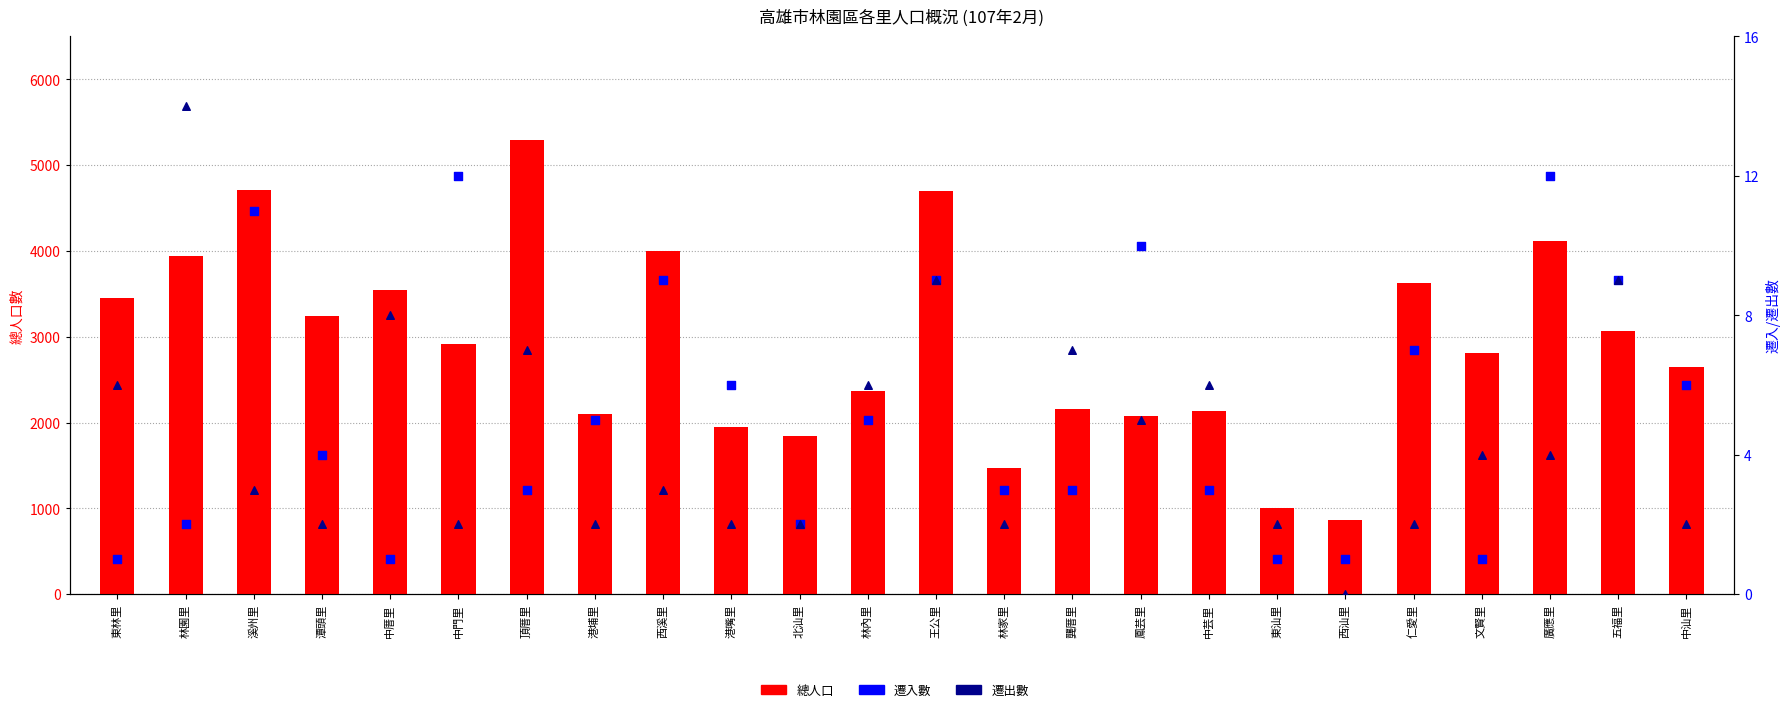

Is the value of 遷出數 at 北汕里 greater than the value of 總人口 at 中芸里?

No